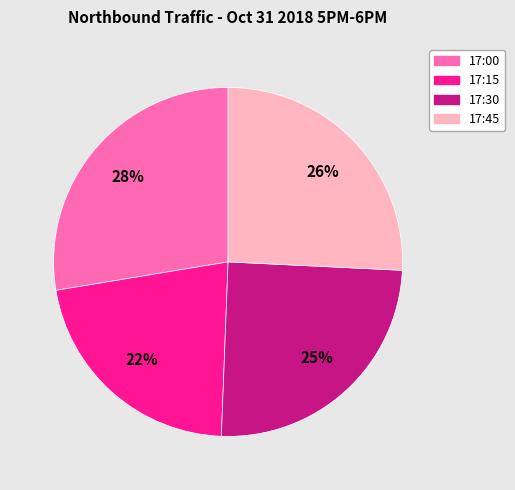

True or false: 17:00 accounts for 28% of the total.

True